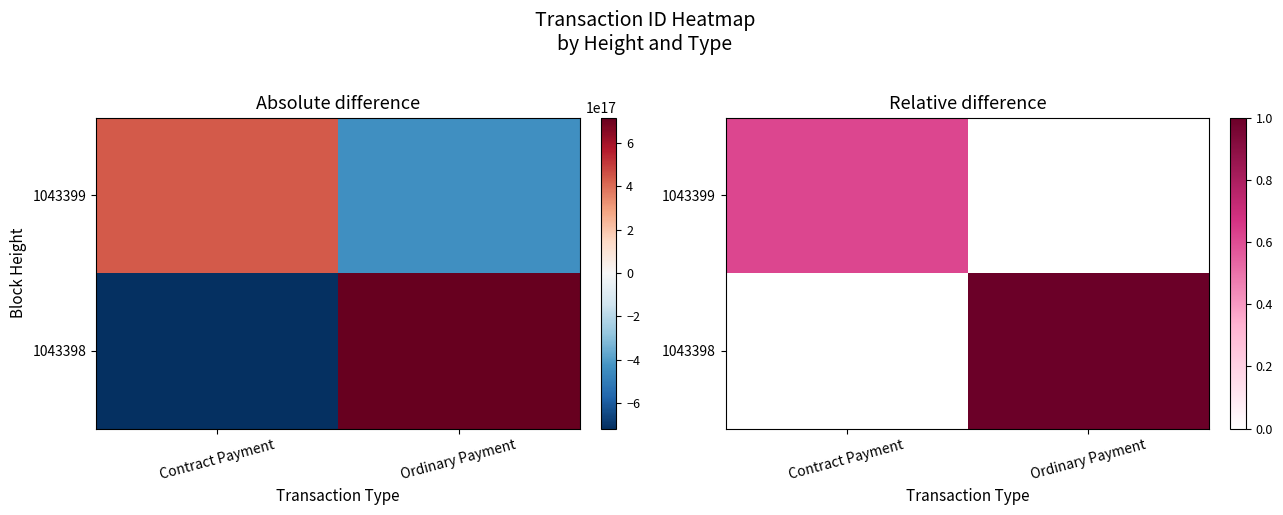

Which series has the largest total across all categories?

1043398